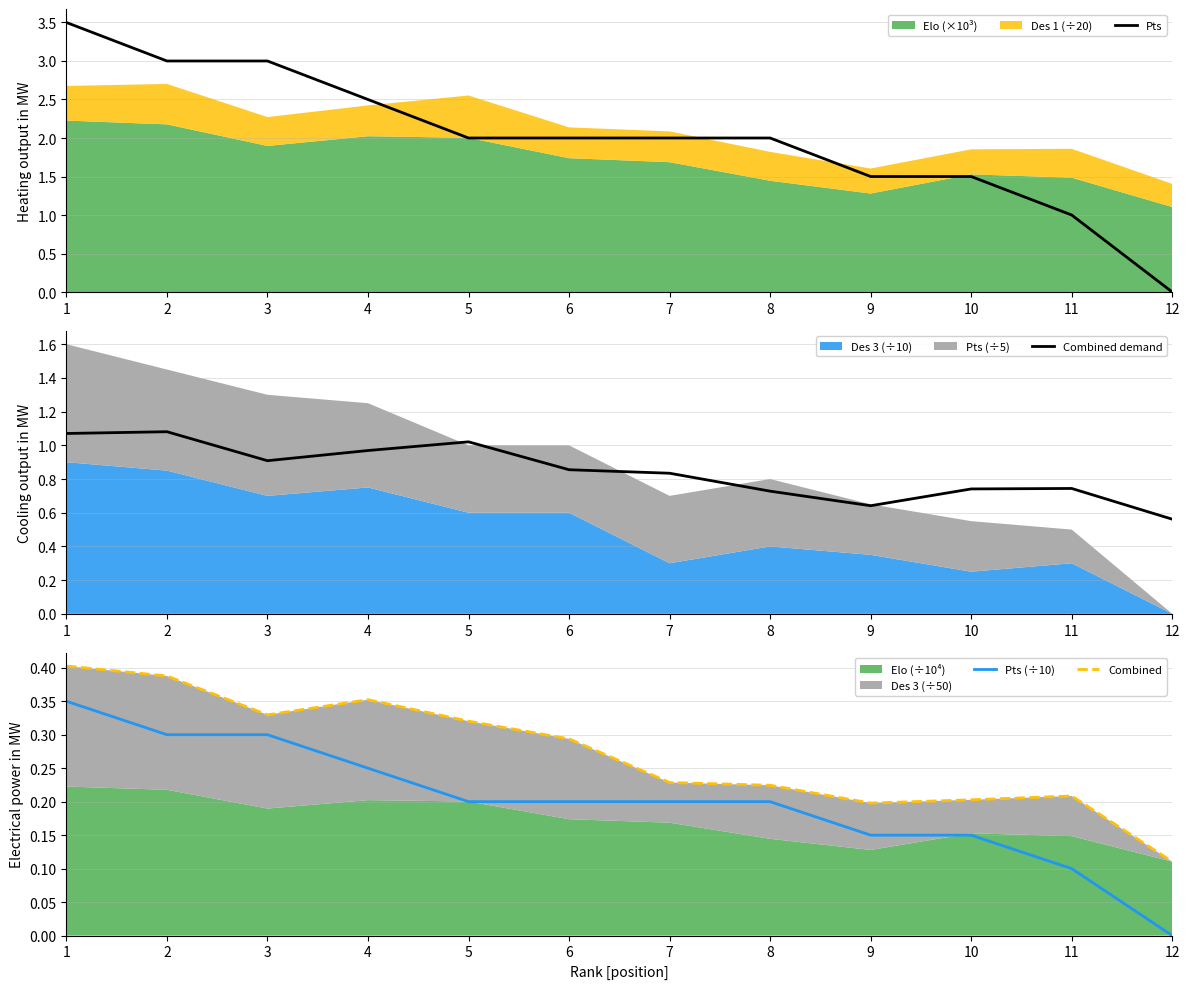

Is it true that Pts (÷10) equals 0.2 at 6?

True